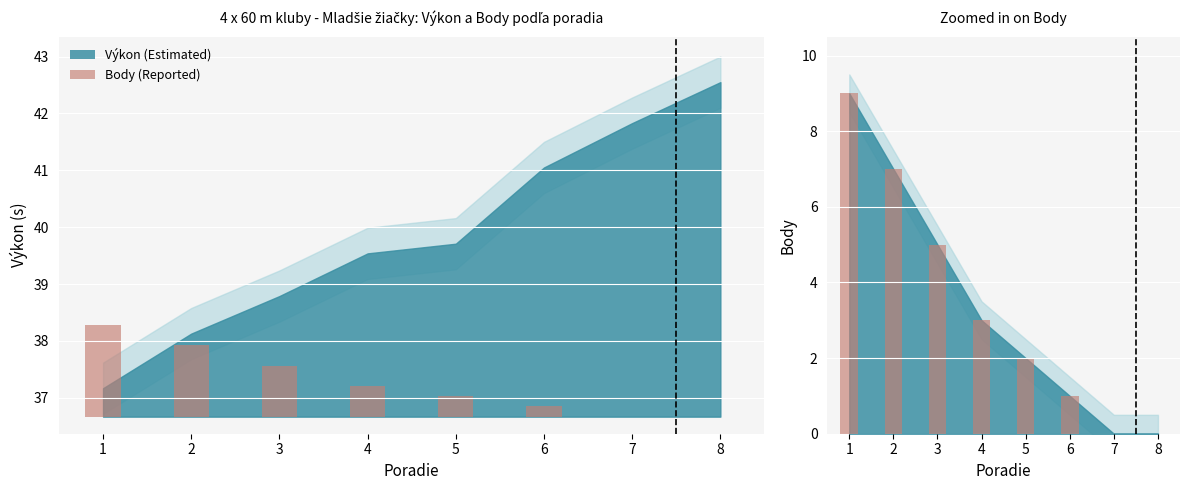

What is the value of the 1st bar from the left?

9